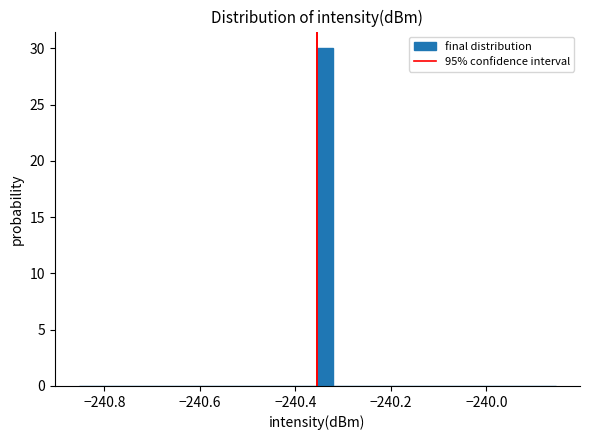

Around what value on the x-axis is the tallest bar? Give the approximate position of its centre, as read against the axis.

-240.34